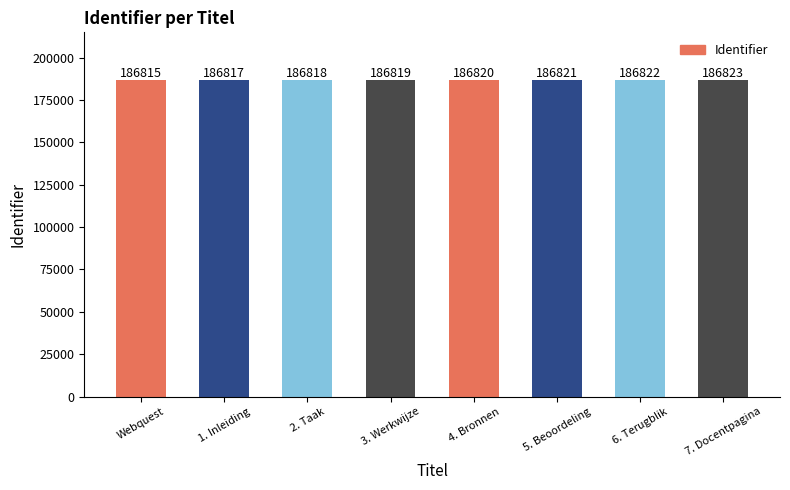

What is the approximate value at 4. Bronnen?

186820